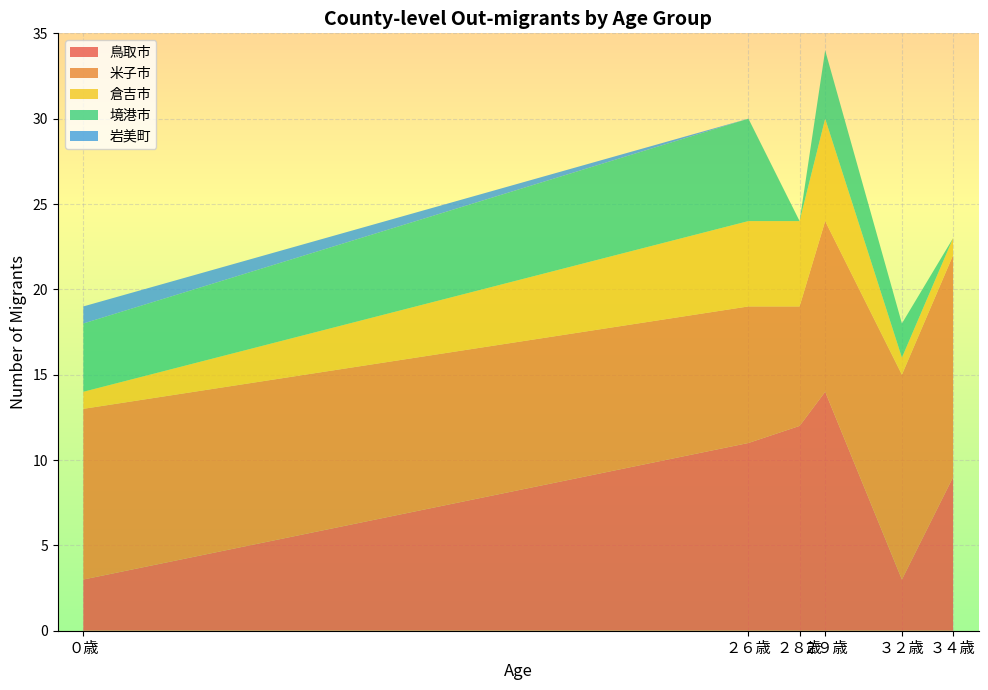

What is the lowest value of the 鳥取市 series?

3